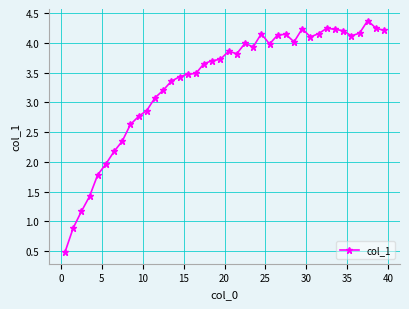

What is the value of the 22nd point from the left?

3.8